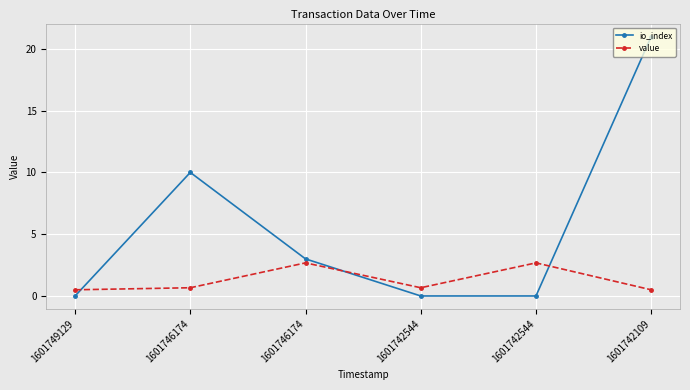

At which label does io_index first exceed 3?

1601746174